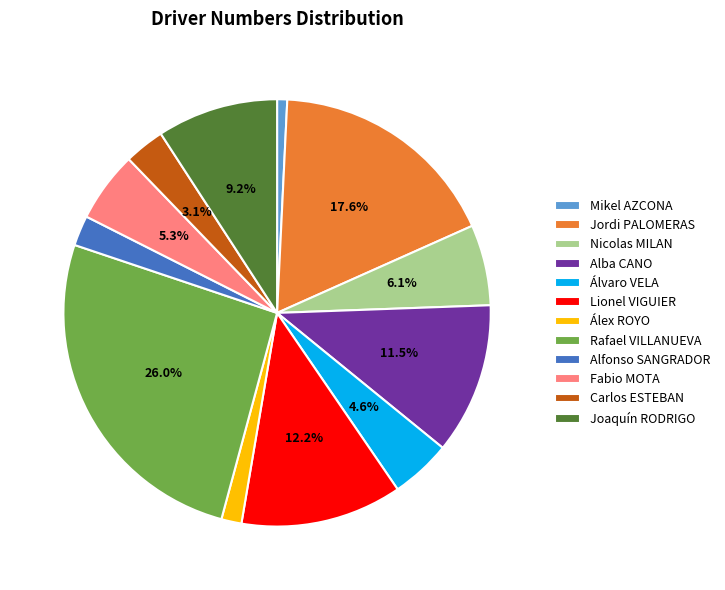

True or false: Jordi PALOMERAS accounts for 7% of the total.

False